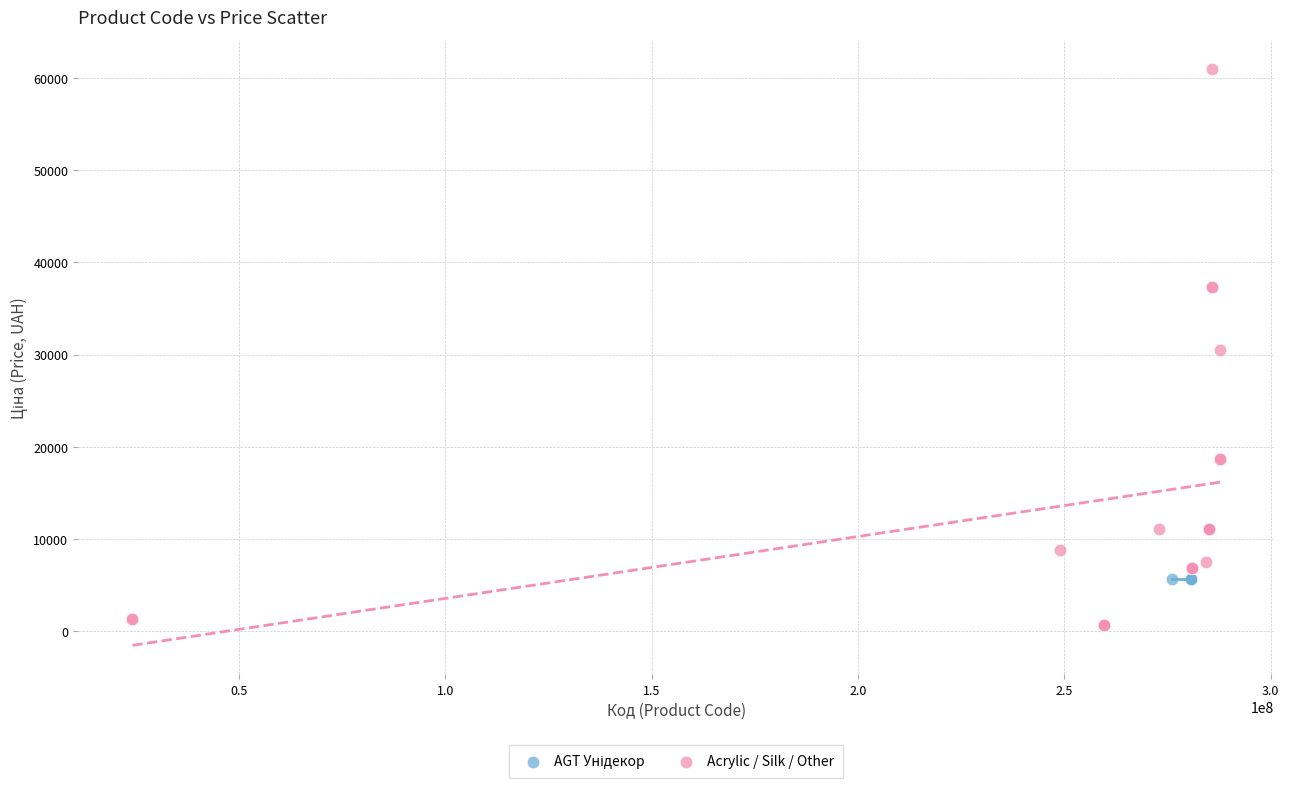

Which series reaches the maximum Y coordinate?

Acrylic / Silk / Other